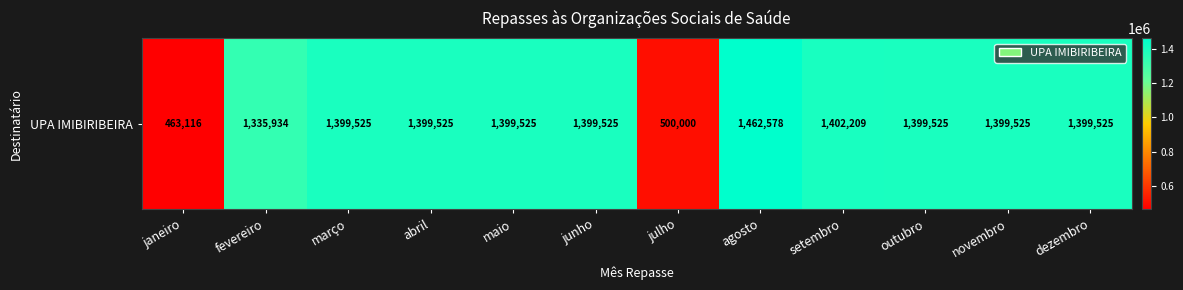

List the labels in order of value, smallest first.

janeiro, julho, fevereiro, outubro, dezembro, março, abril, maio, junho, novembro, setembro, agosto